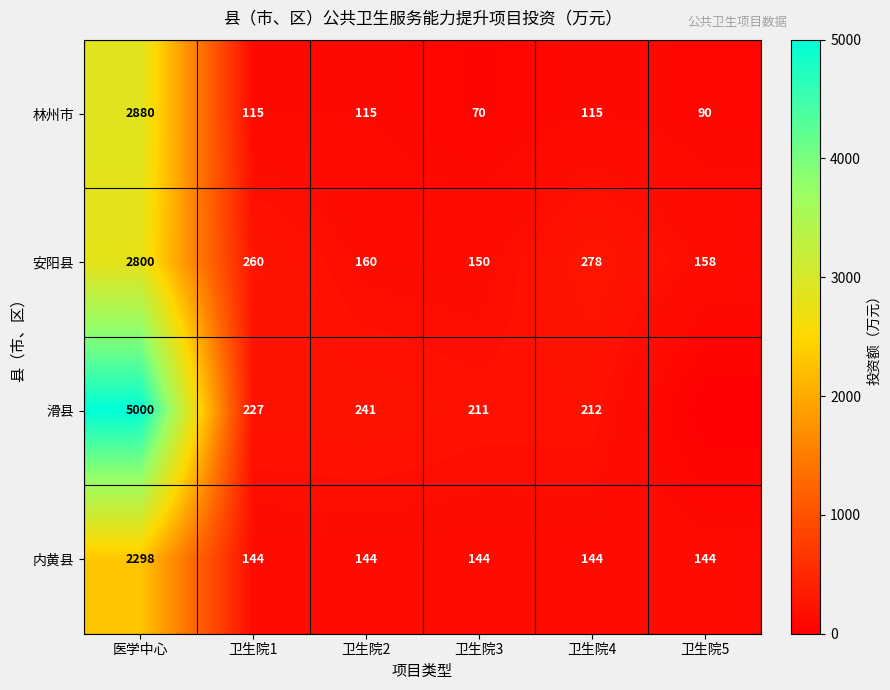

Count the number of data series in this chart.

4